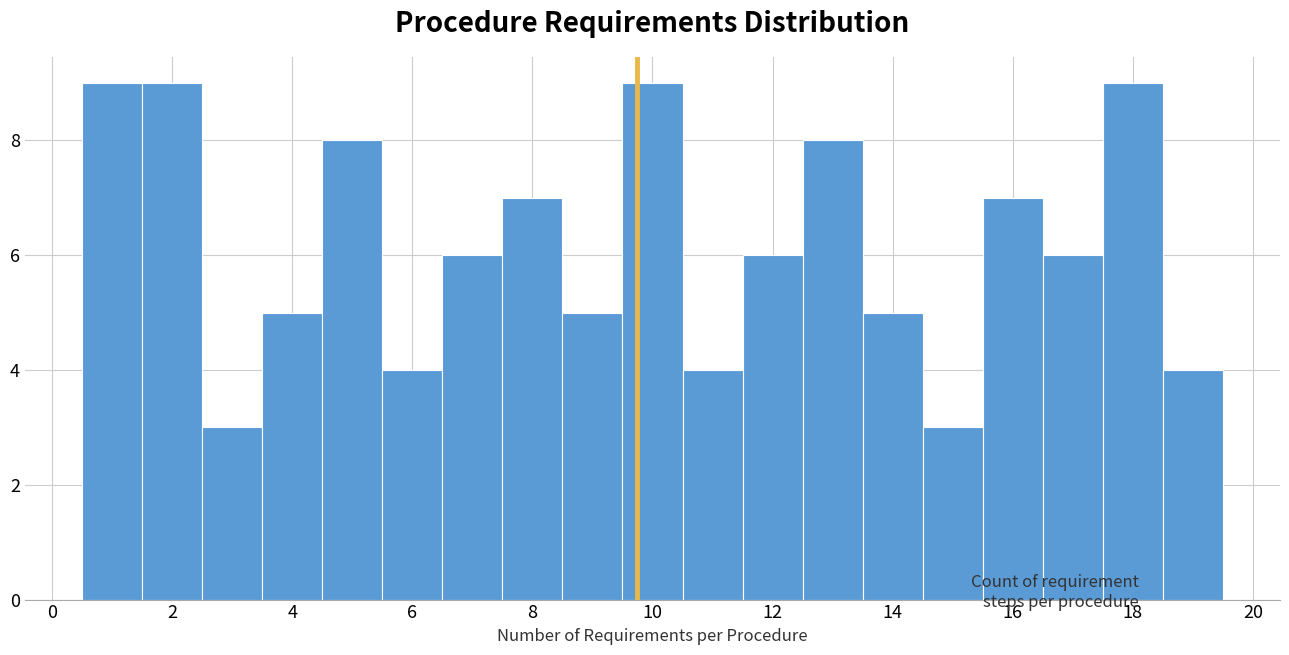

Reading left to right, list every bar in this chart as the range it spans on the x-axis followed by its height. Neither the bar edges nor the heights are printed on the chart, so give them approximately, as read against the axes.

0.5 to 1.5: 9
1.5 to 2.5: 9
2.5 to 3.5: 3
3.5 to 4.5: 5
4.5 to 5.5: 8
5.5 to 6.5: 4
6.5 to 7.5: 6
7.5 to 8.5: 7
8.5 to 9.5: 5
9.5 to 10.5: 9
10.5 to 11.5: 4
11.5 to 12.5: 6
12.5 to 13.5: 8
13.5 to 14.5: 5
14.5 to 15.5: 3
15.5 to 16.5: 7
16.5 to 17.5: 6
17.5 to 18.5: 9
18.5 to 19.5: 4